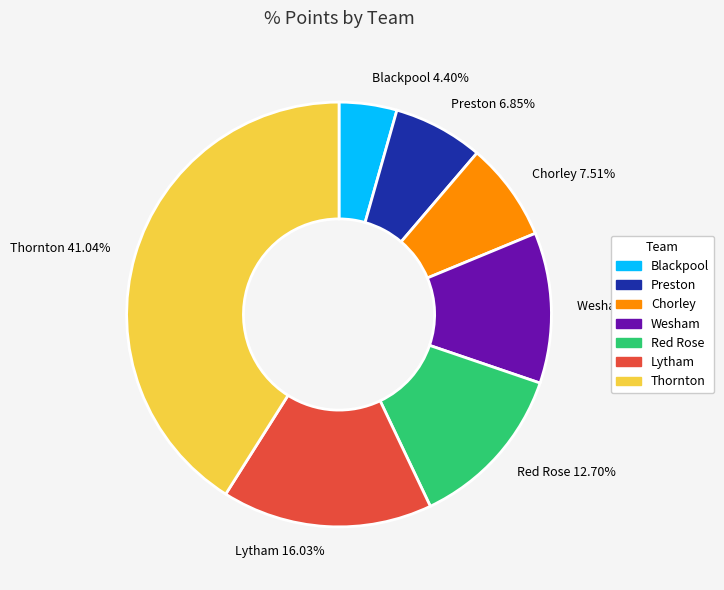

Between Chorley and Preston, which is larger?

Chorley